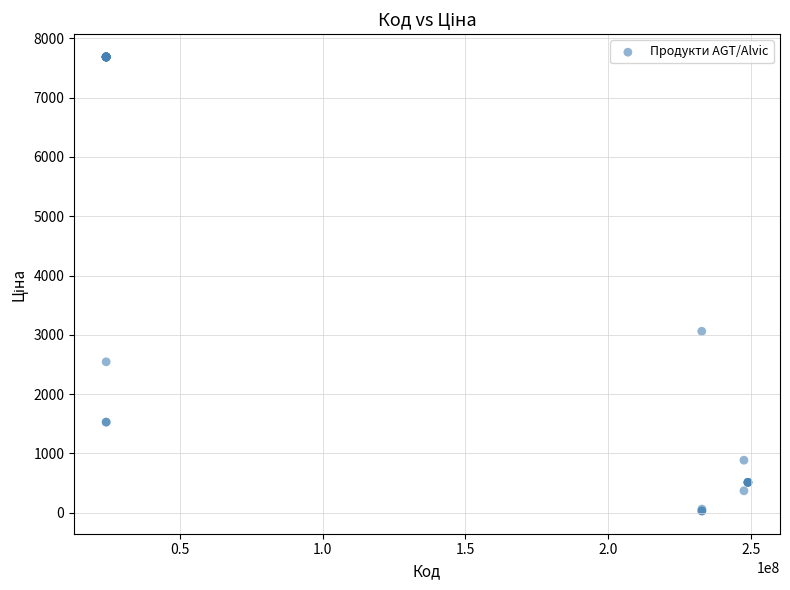

What Y value in the scatter plot is closest to 3857?

3059.7